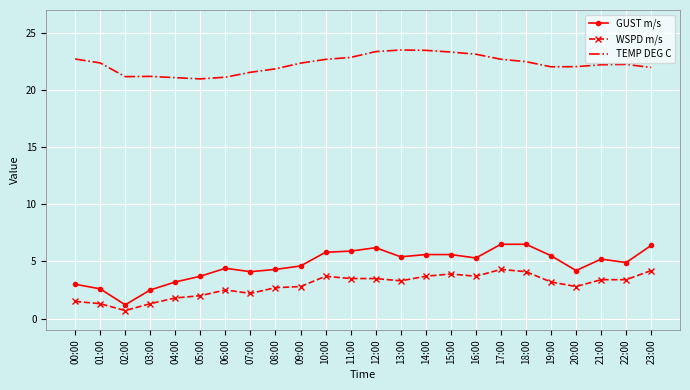

What position from the left is 06:00?

7